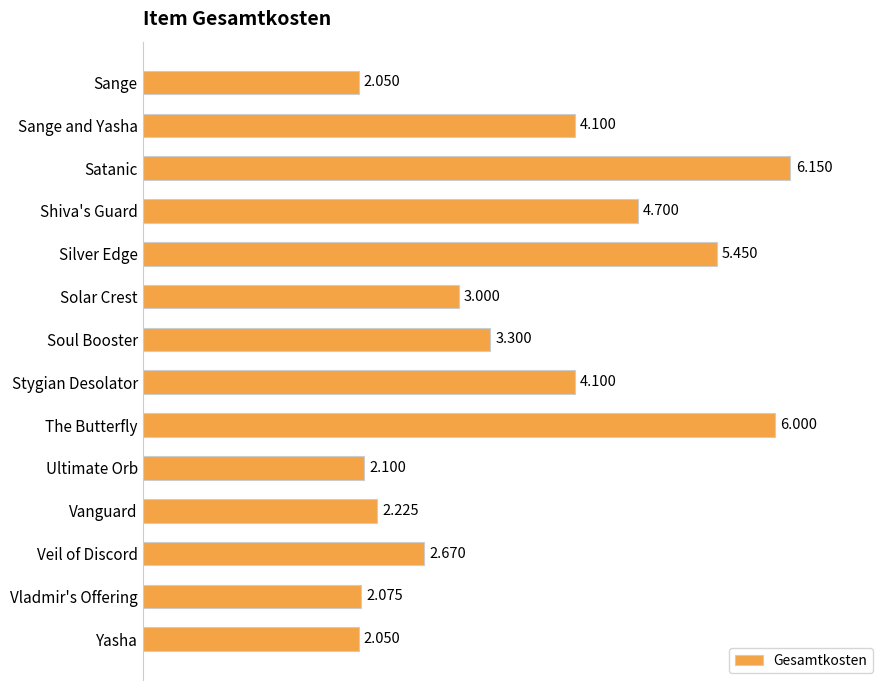

Which label corresponds to the largest value in the chart?

Satanic